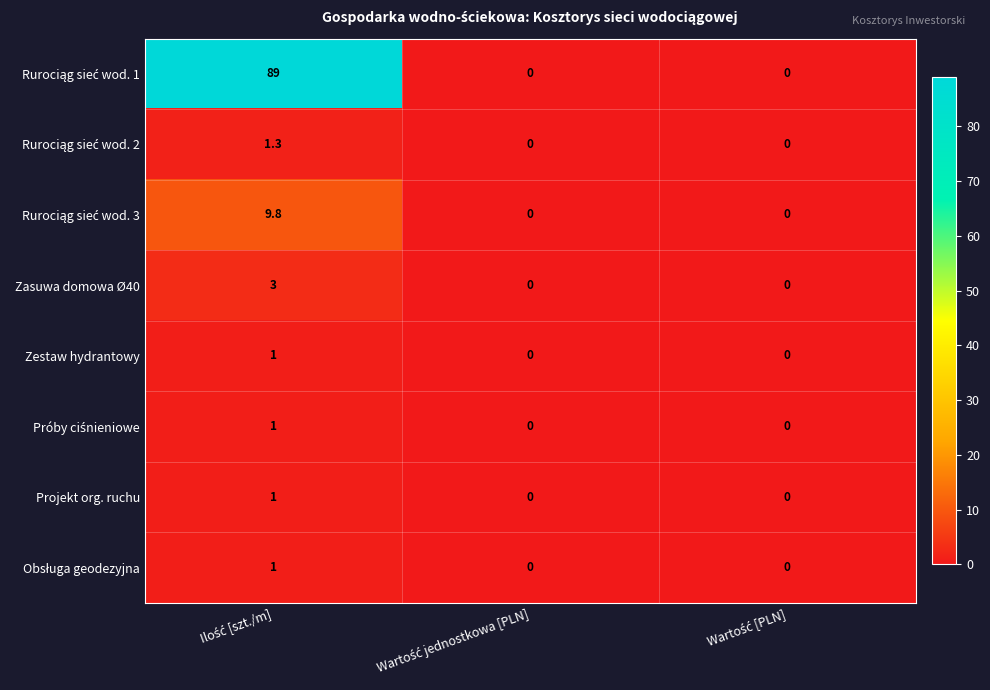

How many Zasuwa domowa Ø40 values are between 0 and 3?

3